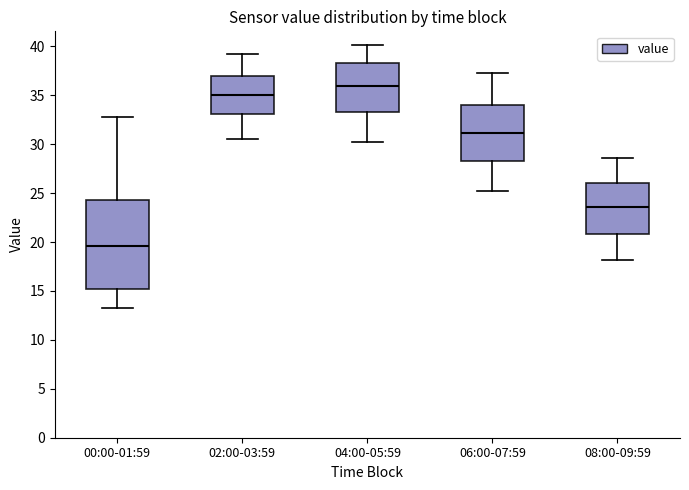

Which box has the highest median line?

04:00-05:59